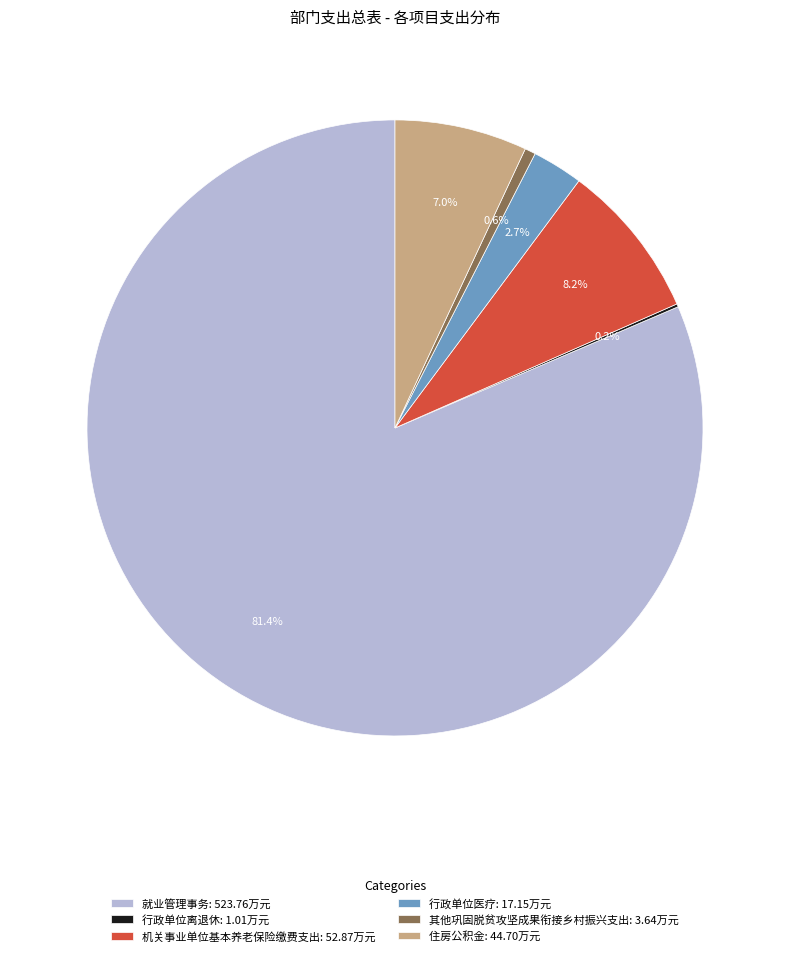

To the nearest percent, what percentage of the pie is 行政单位医疗?

3%